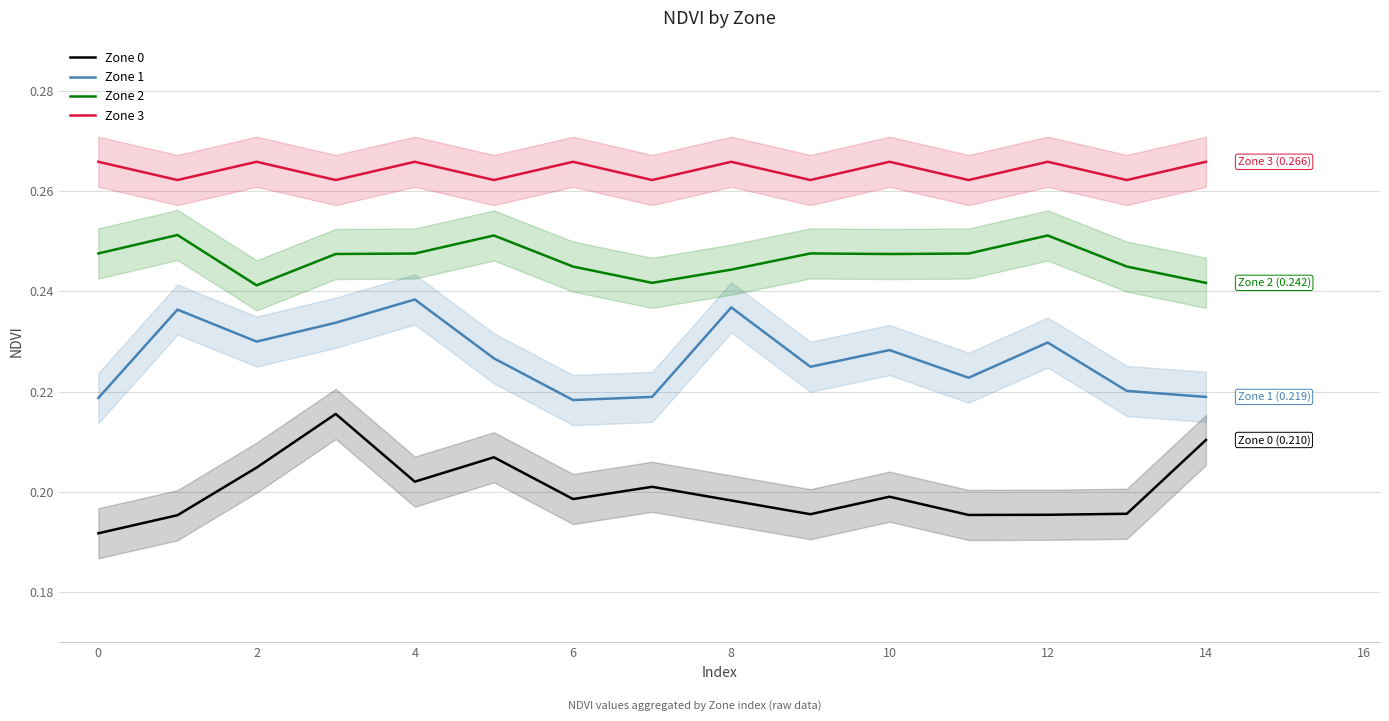

True or false: Zone 2 has a value of 0.4 at 11.

False